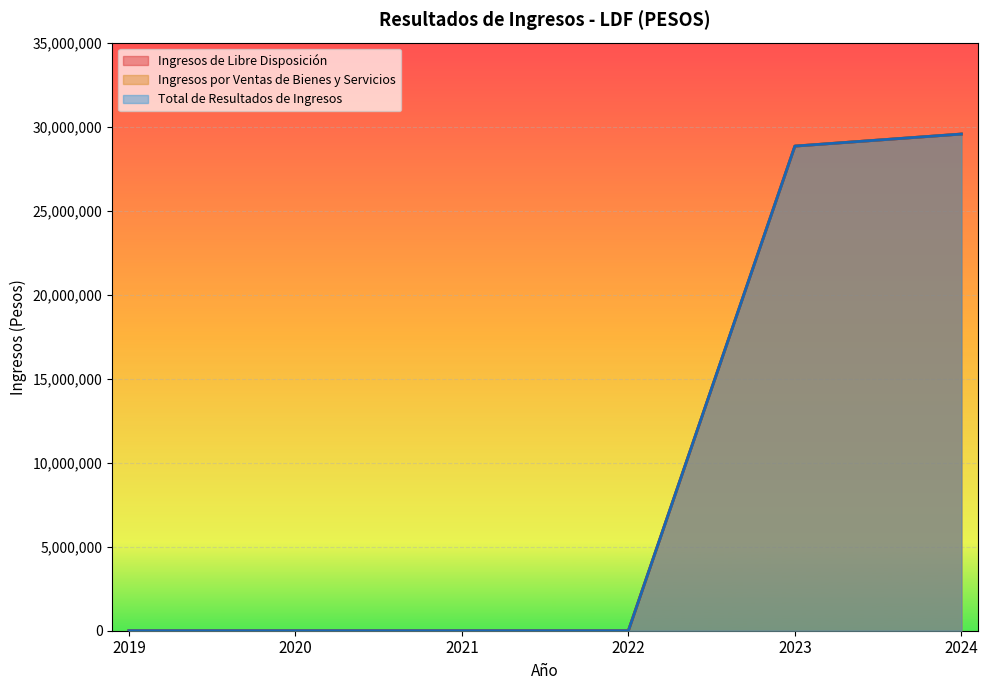

At how many categories does at least one series exceed 18216023?

2